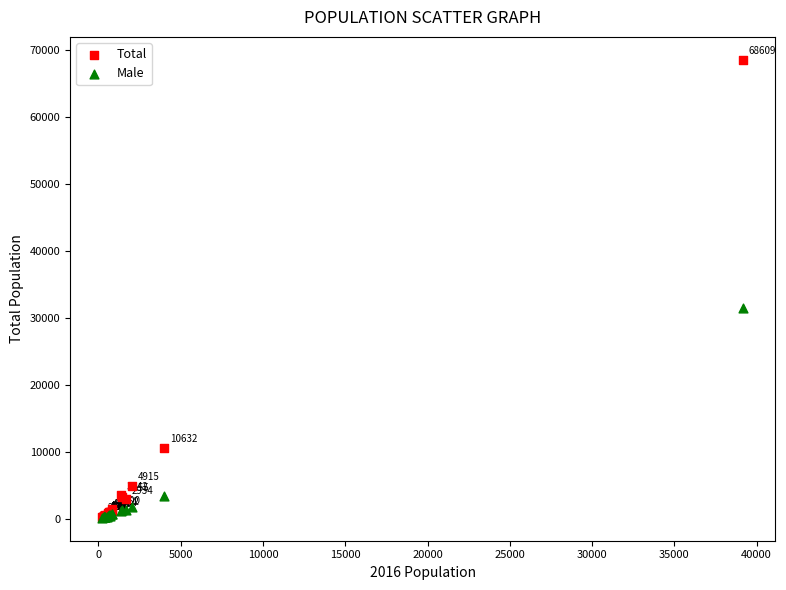

Which series contains the lowest Y value?

Male